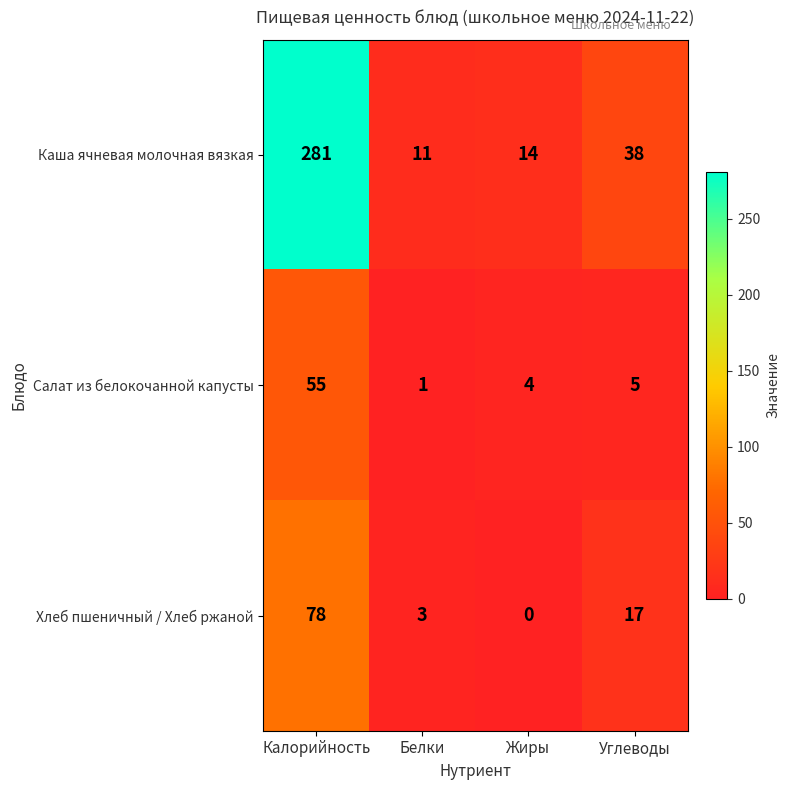

The Салат из белокочанной капусты series shows 5 at Жиры. True or false?

False